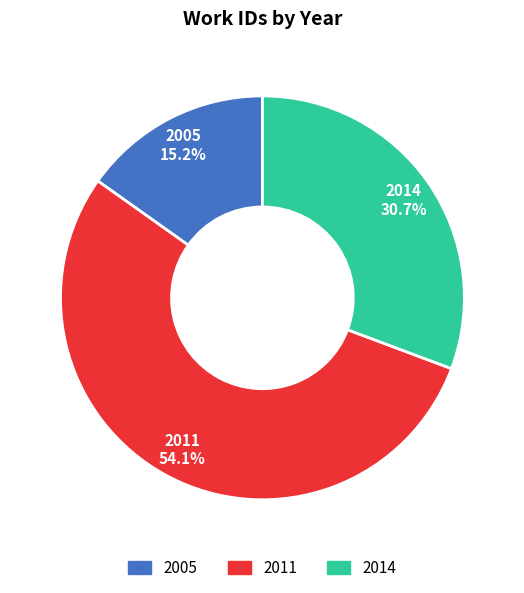

Does 2011 account for over 50% of the chart?

Yes